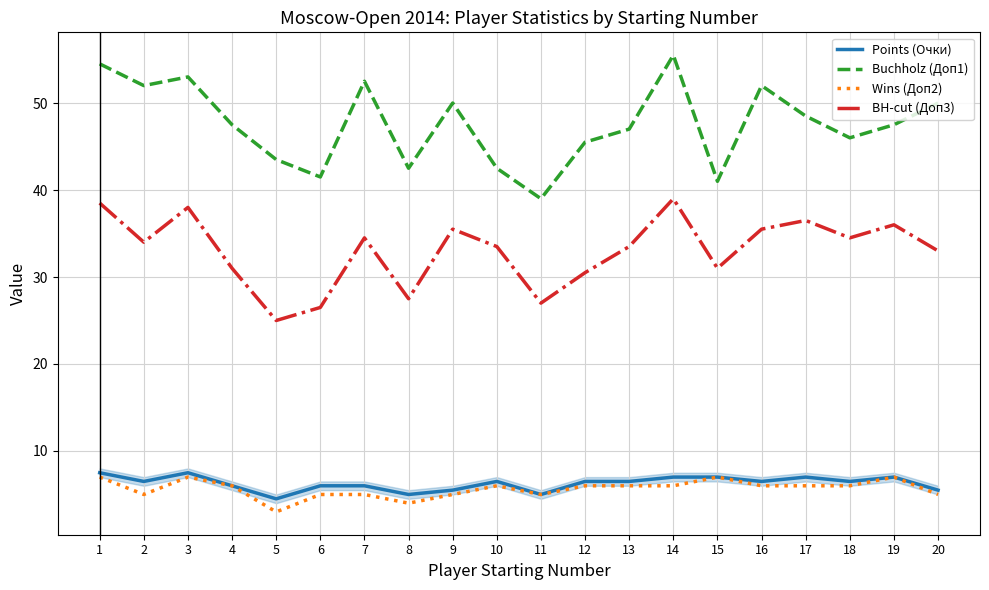

Reading left to right, list all the values displayed in this chart.

Points (Очки): 1=7.5	2=6.5	3=7.5	4=6.0	5=4.5	6=6.0	7=6.0	8=5.0	9=5.5	10=6.5	11=5.0	12=6.5	13=6.5	14=7.0	15=7.0	16=6.5	17=7.0	18=6.5	19=7.0	20=5.5
Buchholz (Доп1): 1=54.5	2=52.0	3=53.0	4=47.5	5=43.5	6=41.5	7=52.5	8=42.5	9=50.0	10=42.5	11=39.0	12=45.5	13=47.0	14=55.5	15=41.0	16=52.0	17=48.5	18=46.0	19=47.5	20=50.0
Wins (Доп2): 1=7.0	2=5.0	3=7.0	4=6.0	5=3.0	6=5.0	7=5.0	8=4.0	9=5.0	10=6.0	11=5.0	12=6.0	13=6.0	14=6.0	15=7.0	16=6.0	17=6.0	18=6.0	19=7.0	20=5.0
BH-cut (Доп3): 1=38.5	2=34.0	3=38.0	4=31.0	5=25.0	6=26.5	7=34.5	8=27.5	9=35.5	10=33.5	11=27.0	12=30.5	13=33.5	14=39.0	15=31.0	16=35.5	17=36.5	18=34.5	19=36.0	20=33.0